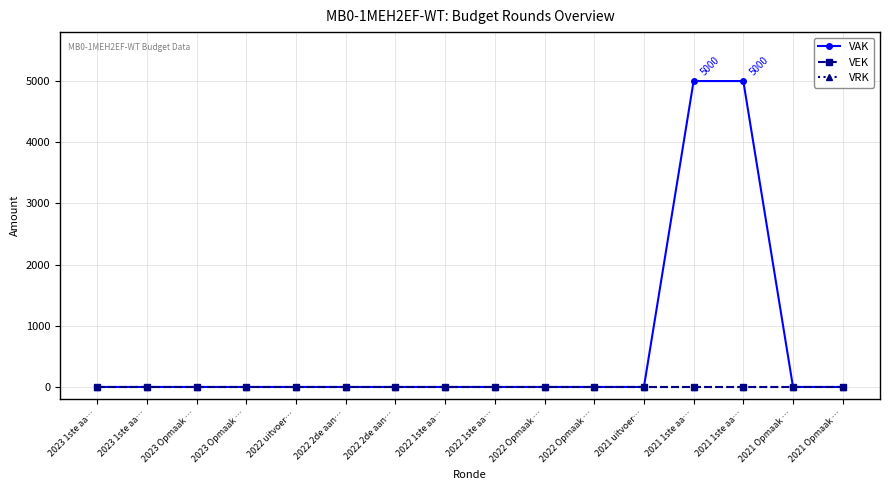

At which category does the chart reach its peak across all series?

2021 1ste aa…